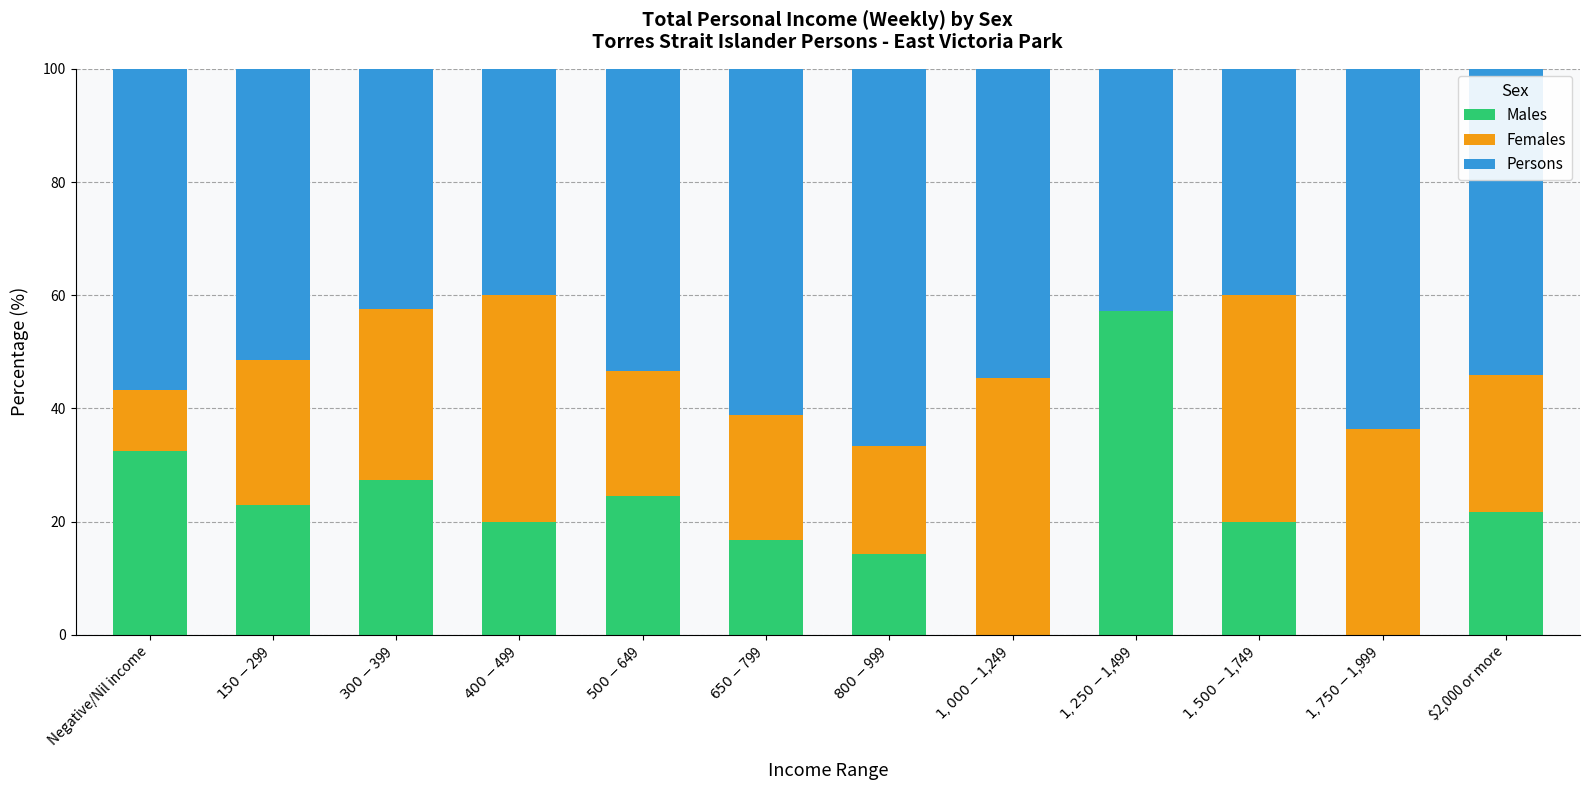

What is the maximum value for Males?

57.1